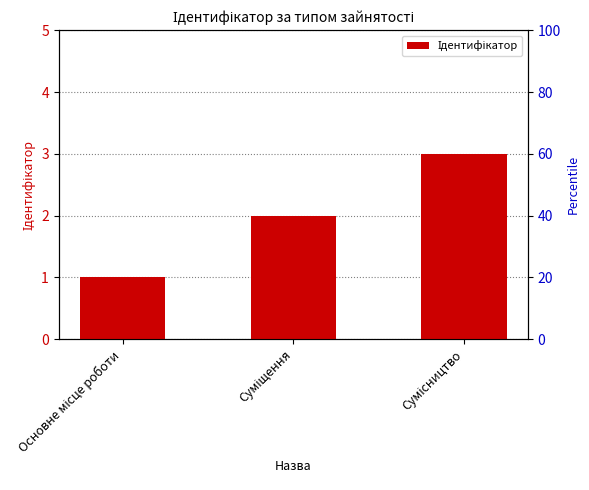

Count the values in the range 1 to 3.

3